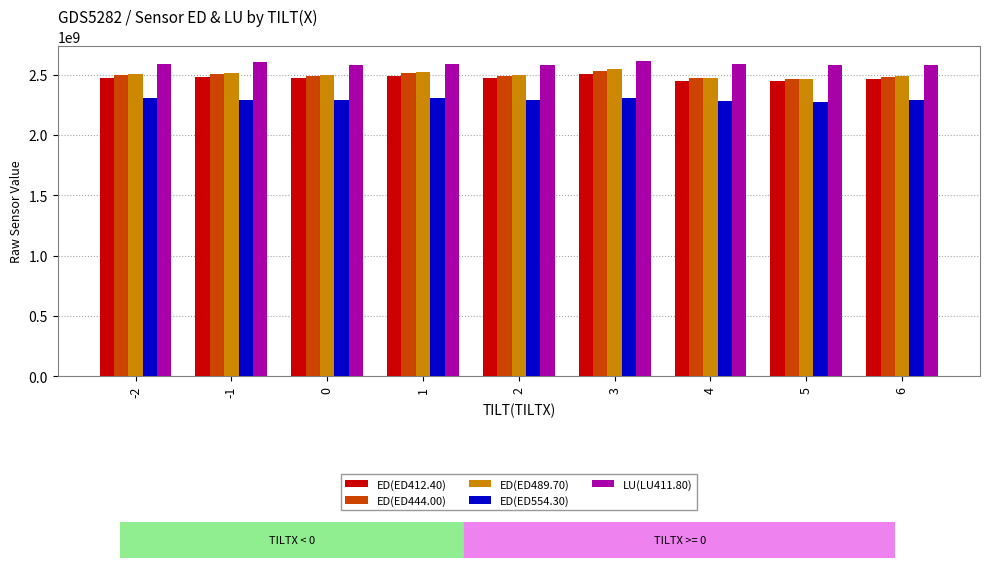

How many bars are there in total?

45